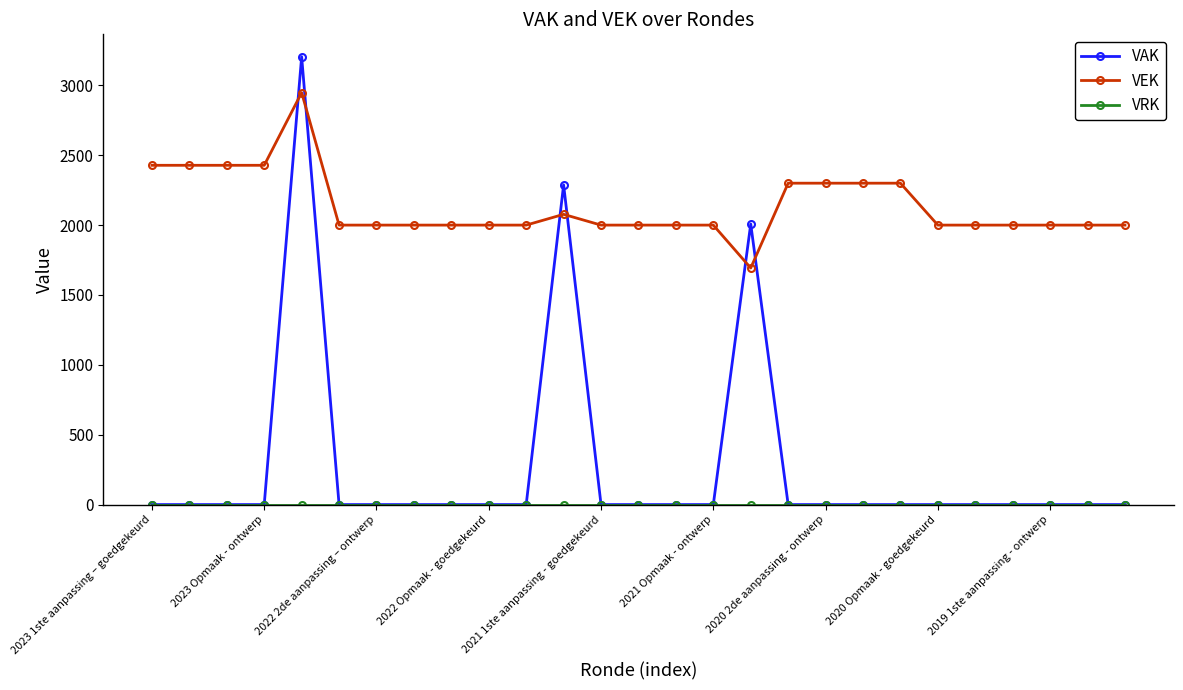

Which series ends up on top after the final intersection of VEK and VAK?

VEK